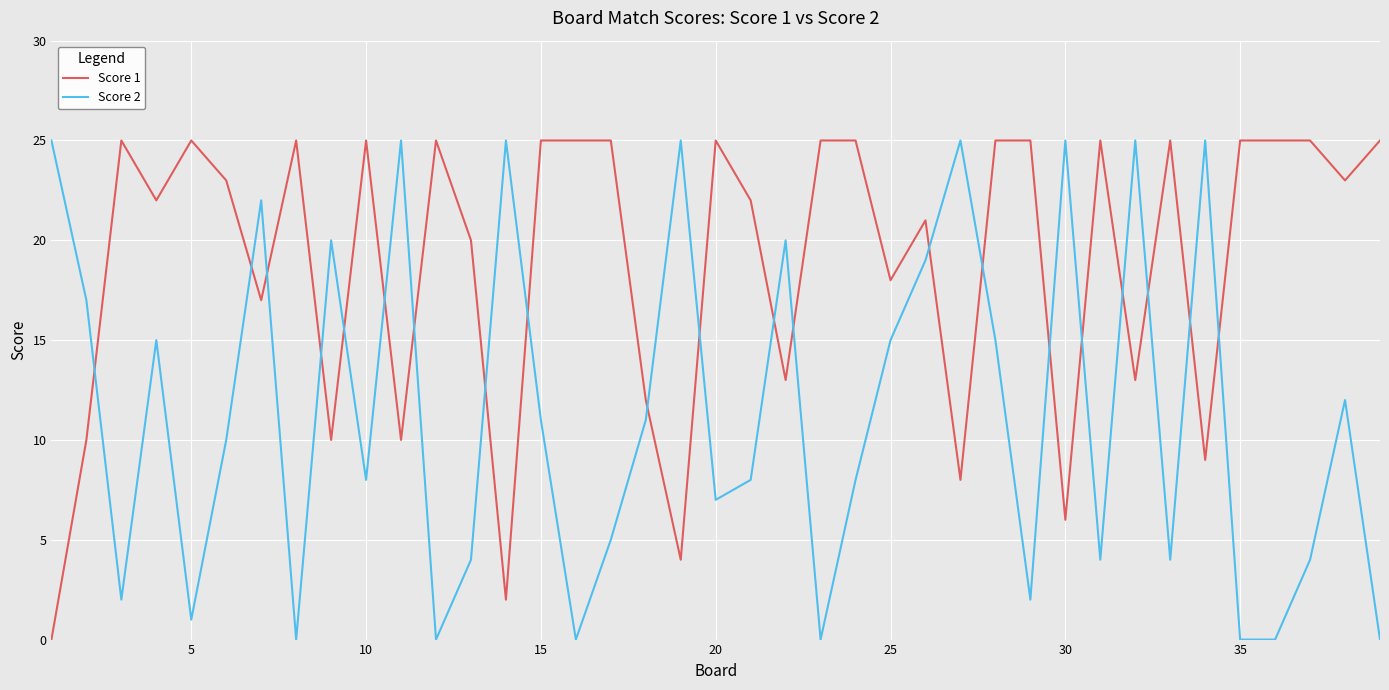

What is the difference between the maximum and minimum values in the Score 2 series?

25